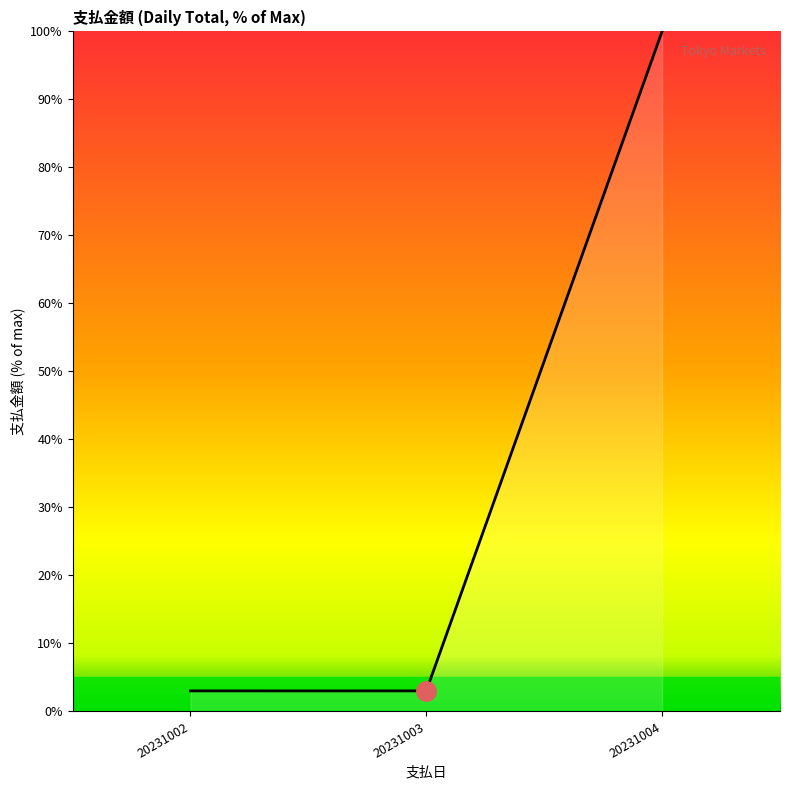

Which category has the highest value across all series?

20231004